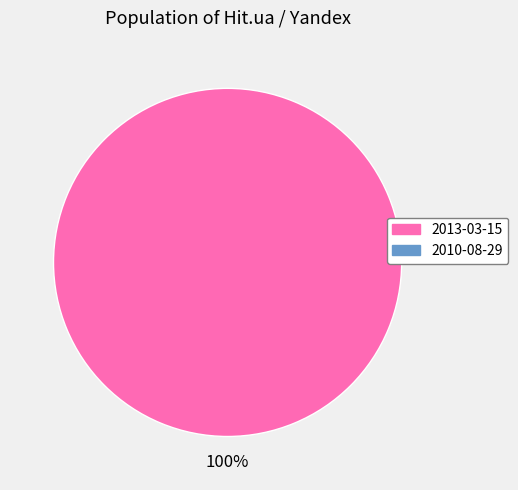

Is there any slice that represents more than half of the pie?

Yes